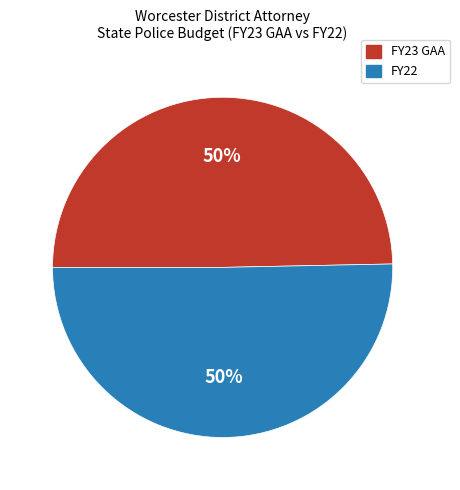

To the nearest percent, what portion does FY22 represent?

50%